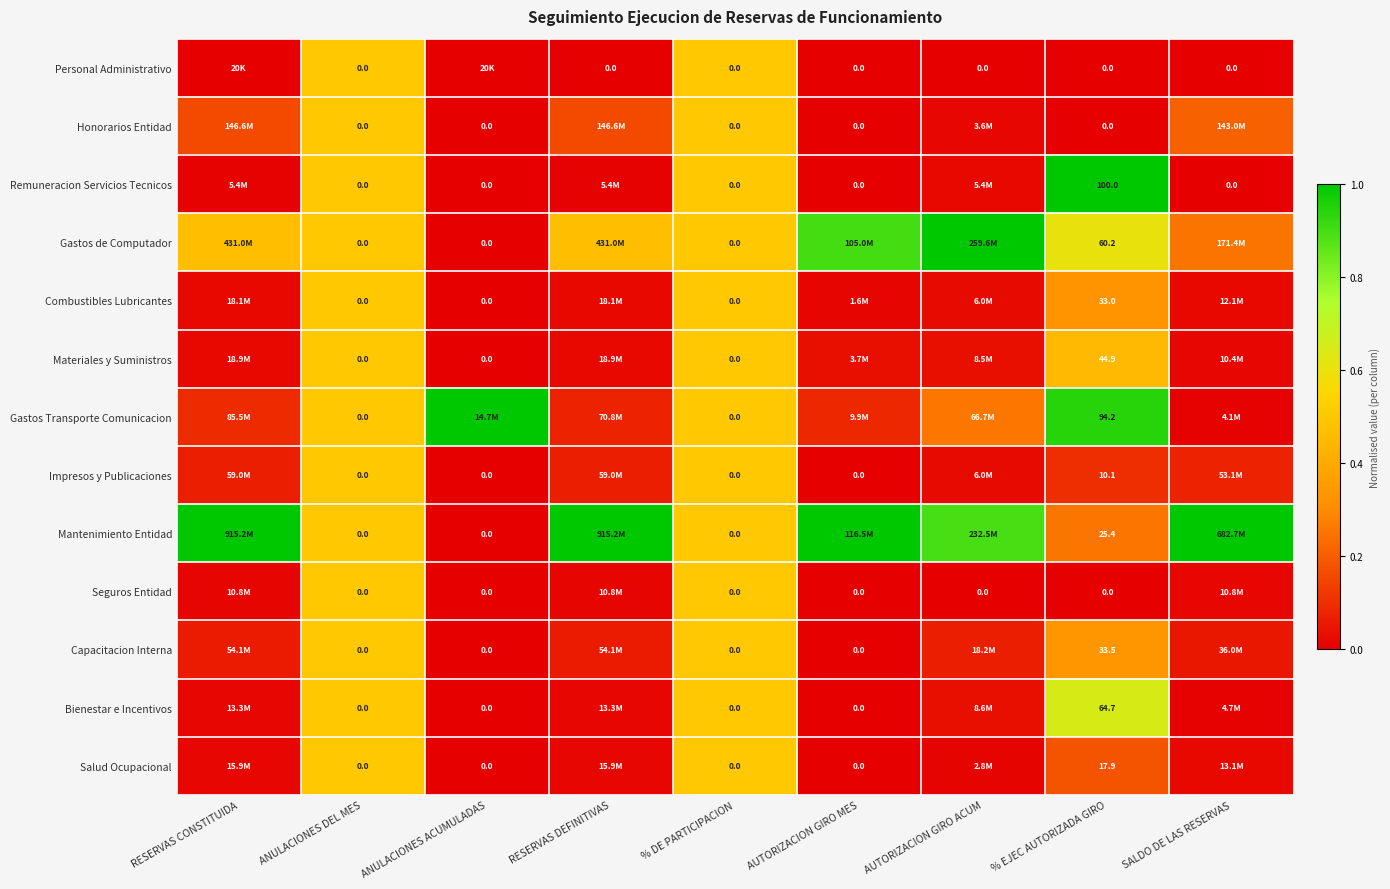

The value of Salud Ocupacional at RESERVAS CONSTITUIDA is 0.0. True or false?

False